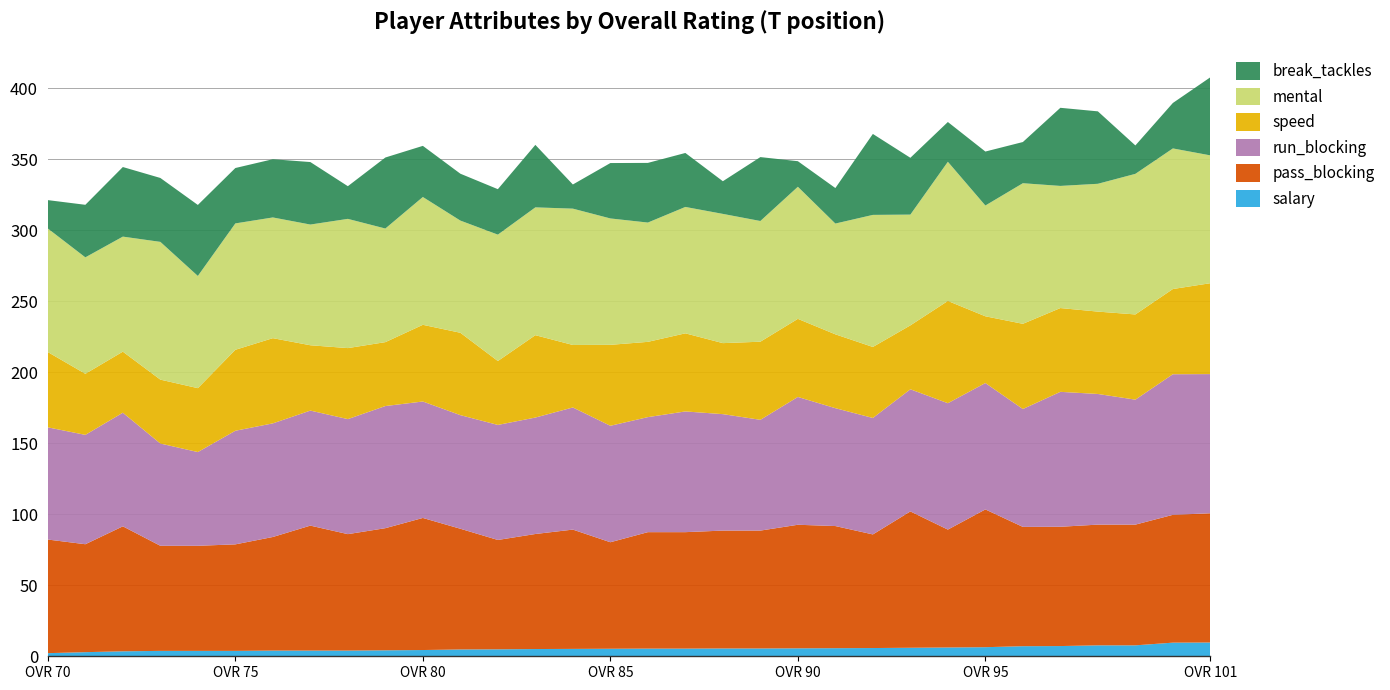

Reading right to left, list all the values displayed in this chart.

salary: 101=9.7	100=9.6	99=7.7	98=7.7	97=7.2	96=7.1	95=6.4	94=6.2	93=6.0	92=5.8	91=5.7	90=5.6	89=5.5	88=5.5	87=5.4	86=5.4	85=5.3	84=5.2	83=5.1	82=4.9	81=4.8	80=4.4	79=4.2	78=4.0	77=4.0	76=4.0	75=3.8	74=3.8	73=3.8	72=3.5	71=2.9	70=2.2
pass_blocking: 101=91.0	100=90.0	99=85.0	98=85.0	97=84.0	96=84.0	95=97.0	94=83.0	93=96.0	92=80.0	91=86.0	90=87.0	89=83.0	88=83.0	87=82.0	86=82.0	85=75.0	84=84.0	83=81.0	82=77.0	81=85.0	80=93.0	79=86.0	78=82.0	77=88.0	76=80.0	75=75.0	74=74.0	73=74.0	72=88.0	71=76.0	70=80.0
run_blocking: 101=98.0	100=99.0	99=88.0	98=92.0	97=95.0	96=83.0	95=89.0	94=89.0	93=86.0	92=82.0	91=83.0	90=90.0	89=78.0	88=82.0	87=85.0	86=81.0	85=82.0	84=86.0	83=82.0	82=81.0	81=80.0	80=82.0	79=86.0	78=81.0	77=81.0	76=80.0	75=80.0	74=66.0	73=72.0	72=80.0	71=77.0	70=79.0
speed: 101=64.0	100=60.0	99=60.0	98=58.0	97=59.0	96=60.0	95=47.0	94=72.0	93=45.0	92=50.0	91=52.0	90=55.0	89=55.0	88=50.0	87=55.0	86=53.0	85=57.0	84=44.0	83=58.0	82=45.0	81=58.0	80=54.0	79=45.0	78=50.0	77=46.0	76=60.0	75=57.0	74=45.0	73=45.0	72=43.0	71=43.0	70=53.0
mental: 101=90.0	100=99.0	99=99.0	98=90.0	97=86.0	96=99.0	95=78.0	94=98.0	93=78.0	92=93.0	91=78.0	90=93.0	89=85.0	88=91.0	87=89.0	86=84.0	85=89.0	84=96.0	83=90.0	82=89.0	81=79.0	80=90.0	79=80.0	78=91.0	77=85.0	76=85.0	75=89.0	74=79.0	73=97.0	72=81.0	71=82.0	70=87.0
break_tackles: 101=55.0	100=32.0	99=20.0	98=51.0	97=55.0	96=29.0	95=38.0	94=28.0	93=40.0	92=57.0	91=25.0	90=18.0	89=45.0	88=23.0	87=38.0	86=42.0	85=39.0	84=17.0	83=44.0	82=32.0	81=33.0	80=36.0	79=50.0	78=23.0	77=44.0	76=41.0	75=39.0	74=50.0	73=45.0	72=49.0	71=37.0	70=20.0